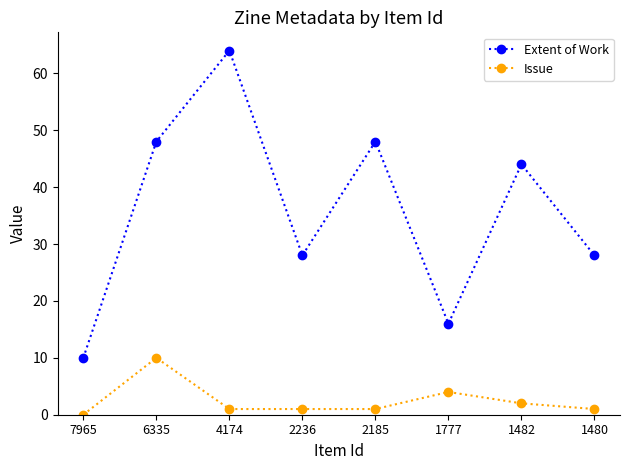

What is the spread (max minus min) of values at 1482?

42